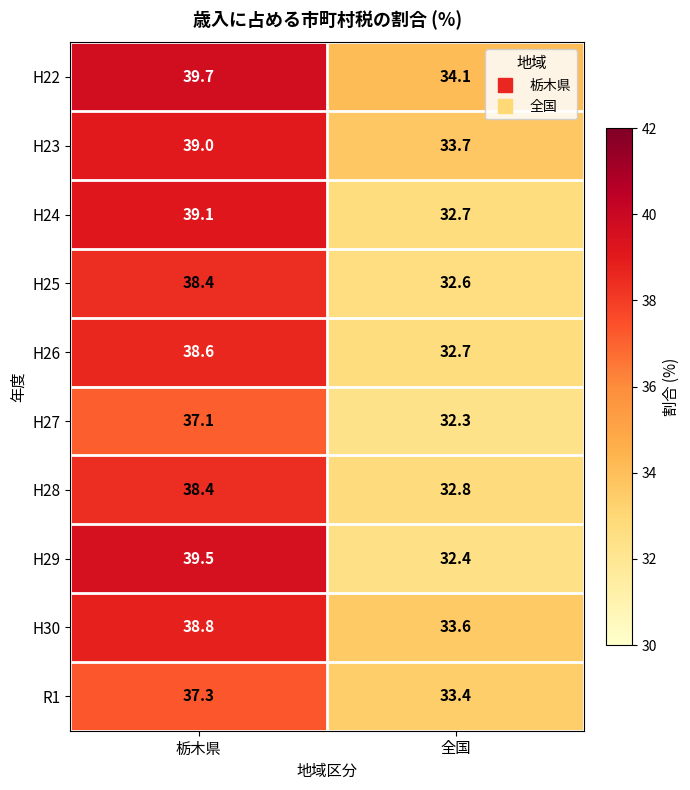

Reading left to right, extract all data points from this chart.

H22: 39.7	34.1
H23: 39.0	33.7
H24: 39.1	32.7
H25: 38.4	32.6
H26: 38.6	32.7
H27: 37.1	32.3
H28: 38.4	32.8
H29: 39.5	32.4
H30: 38.8	33.6
R1: 37.3	33.4